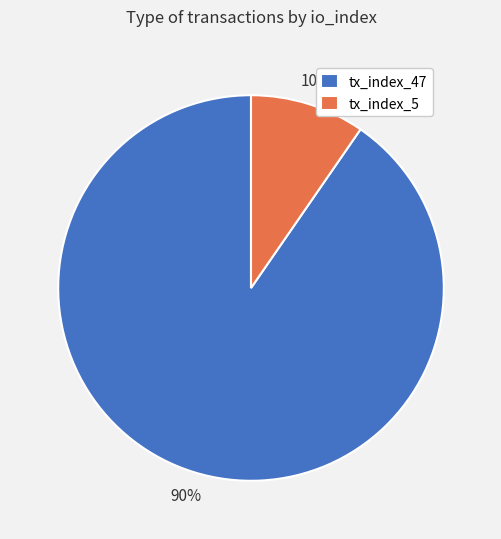

Between tx_index_47 and tx_index_5, which is larger?

tx_index_47